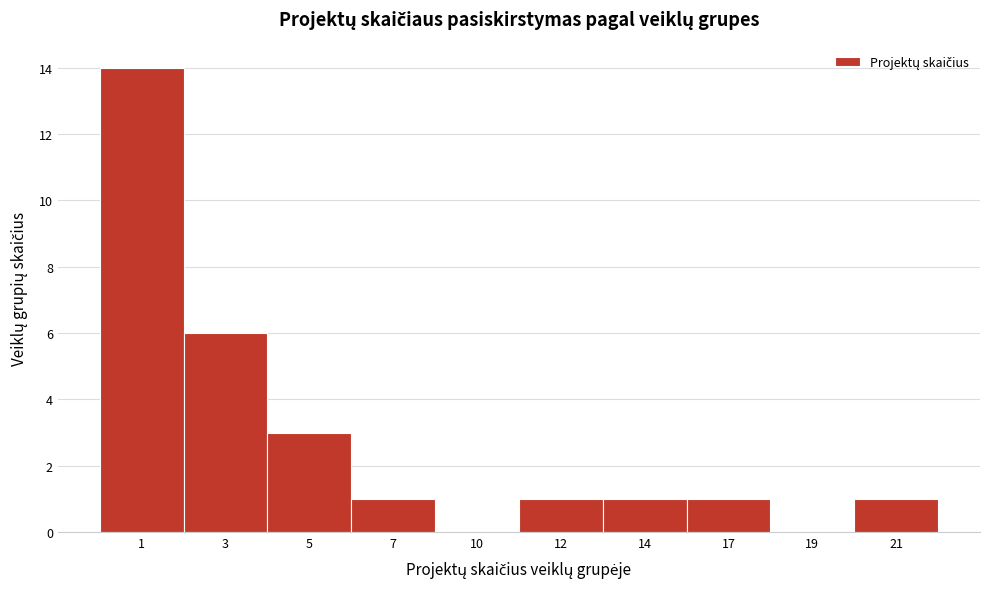

Reading left to right, transcribe all the data shown in this chart.

1=14	3=6	5=3	7=1	10=0	12=1	14=1	17=1	19=0	21=1